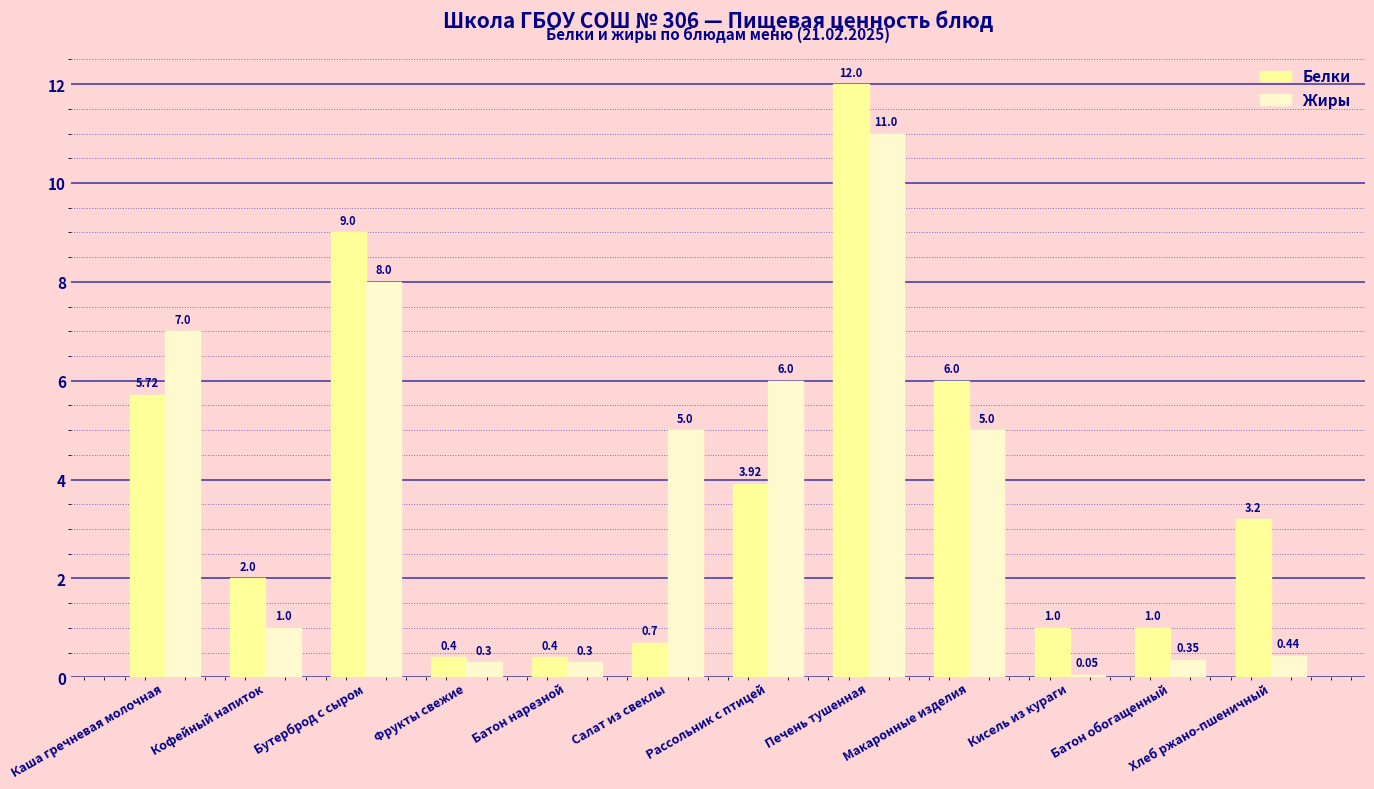

At which label is Белки closest to 6?

Макаронные изделия